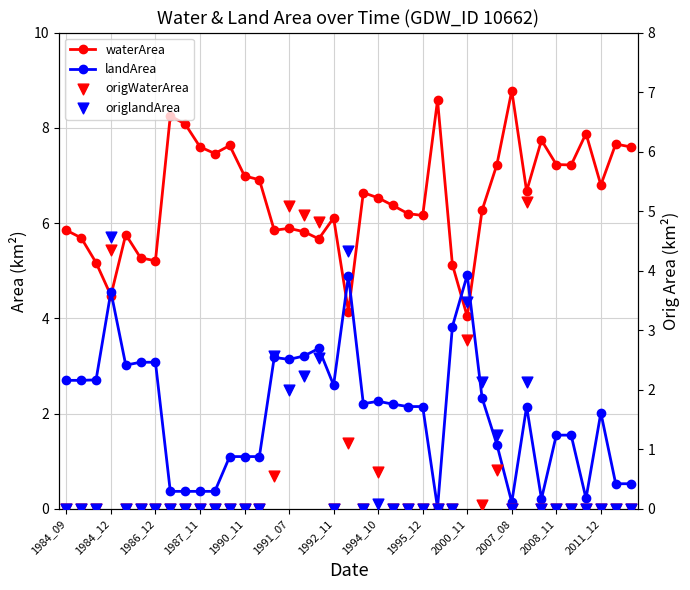

What are all the series names shown in the legend?

waterArea, landArea, origWaterArea, origlandArea